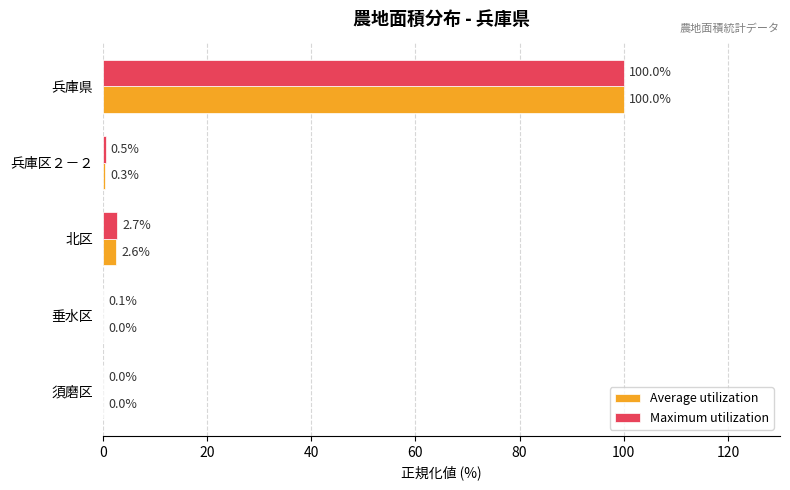

How many series are shown in this chart?

2